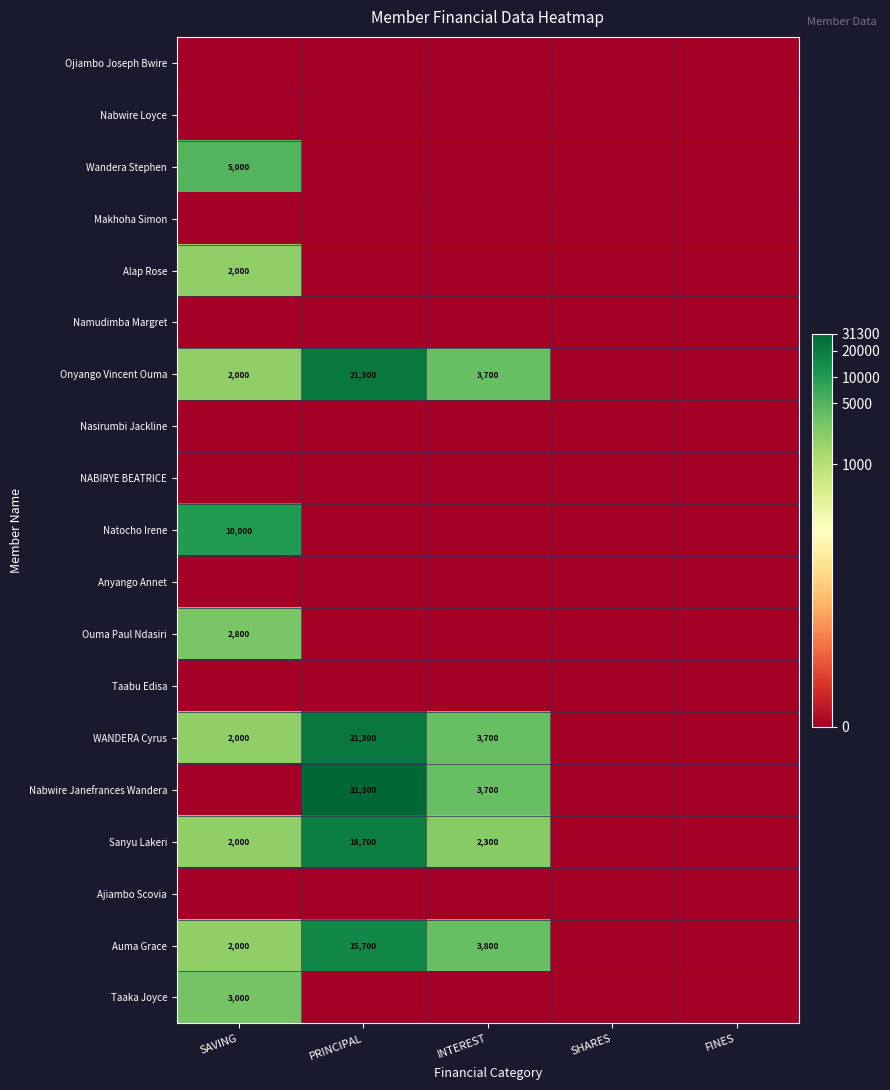

What is the difference between the Onyango Vincent Ouma values at INTEREST and PRINCIPAL?

17600